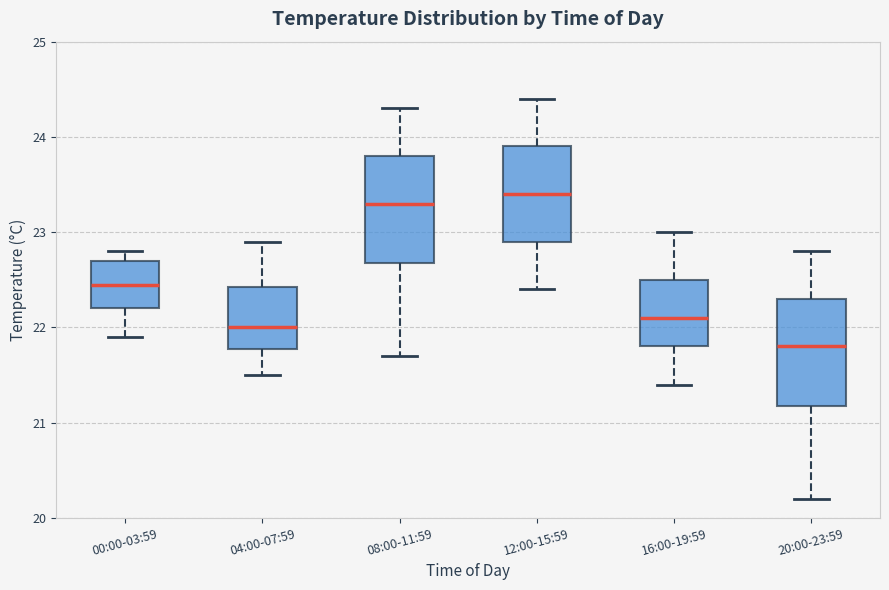

Which box's median line is the lowest?

20:00-23:59